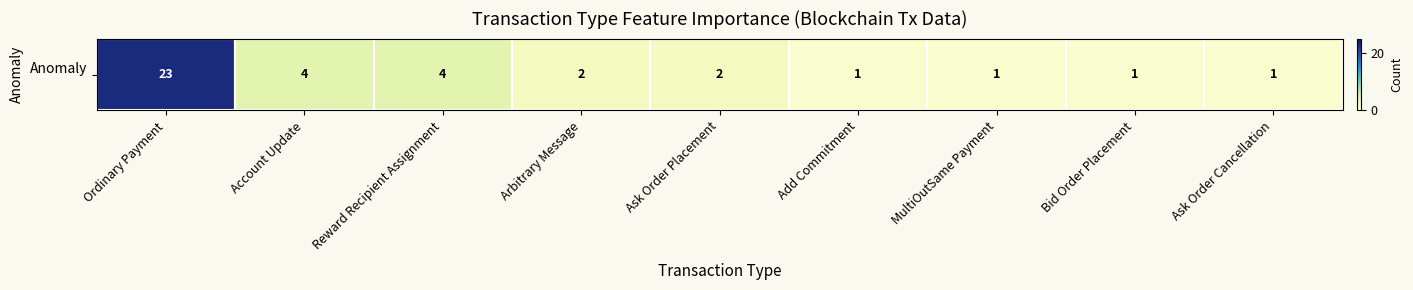

How many distinct data groups are displayed?

1